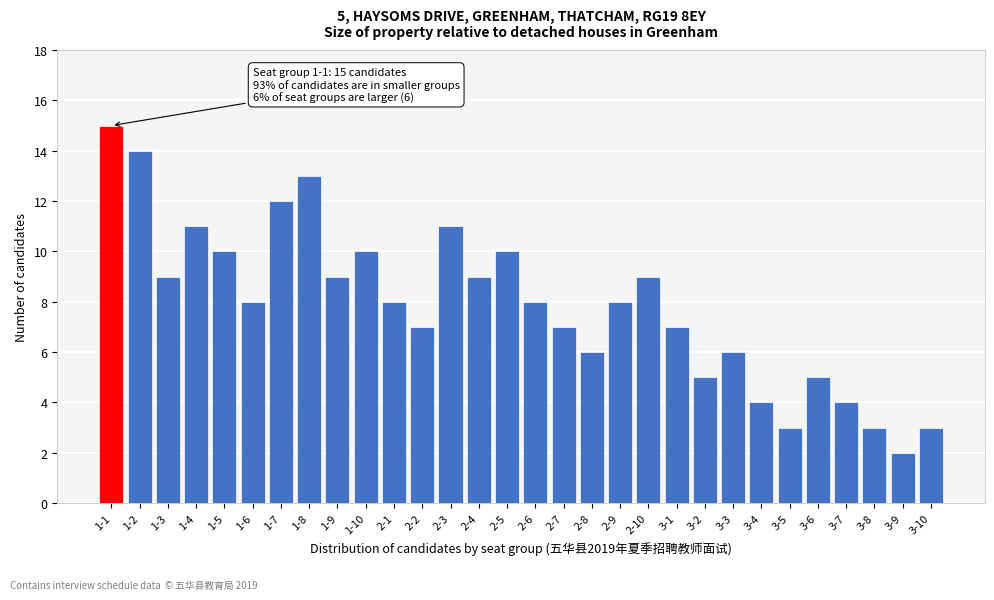

Reading left to right, extract all data points from this chart.

15	14	9	11	10	8	12	13	9	10	8	7	11	9	10	8	7	6	8	9	7	5	6	4	3	5	4	3	2	3